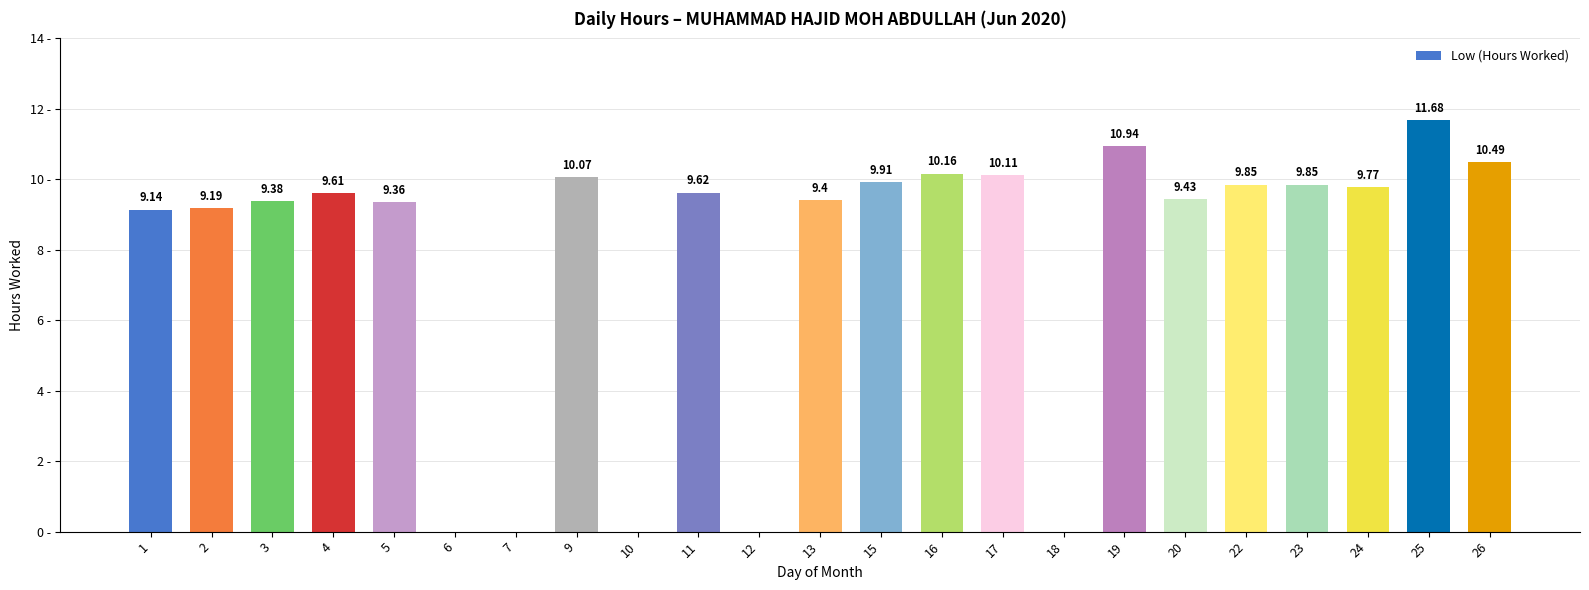

Which has a higher value, 20 or 16?

16